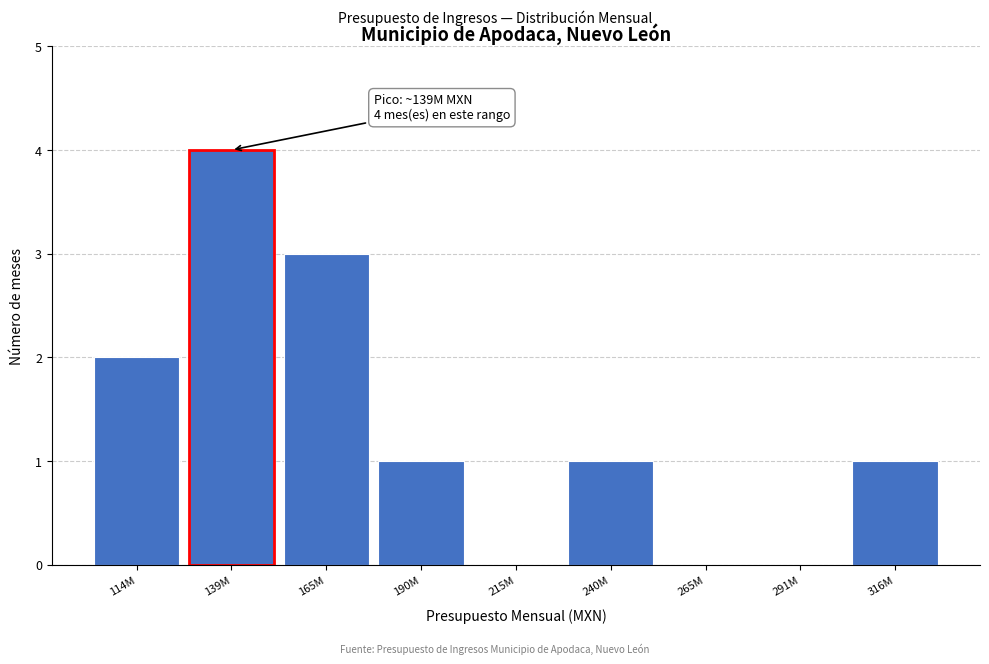

Reading left to right, list all the values displayed in this chart.

114M=2	139M=4	165M=3	190M=1	215M=0	240M=1	265M=0	291M=0	316M=1